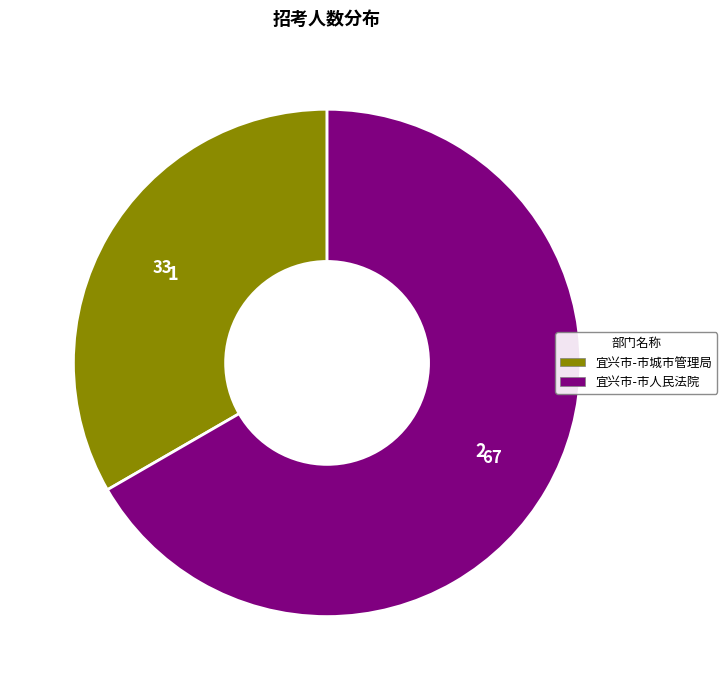

Which slice is the smallest?

宜兴市-市城市管理局